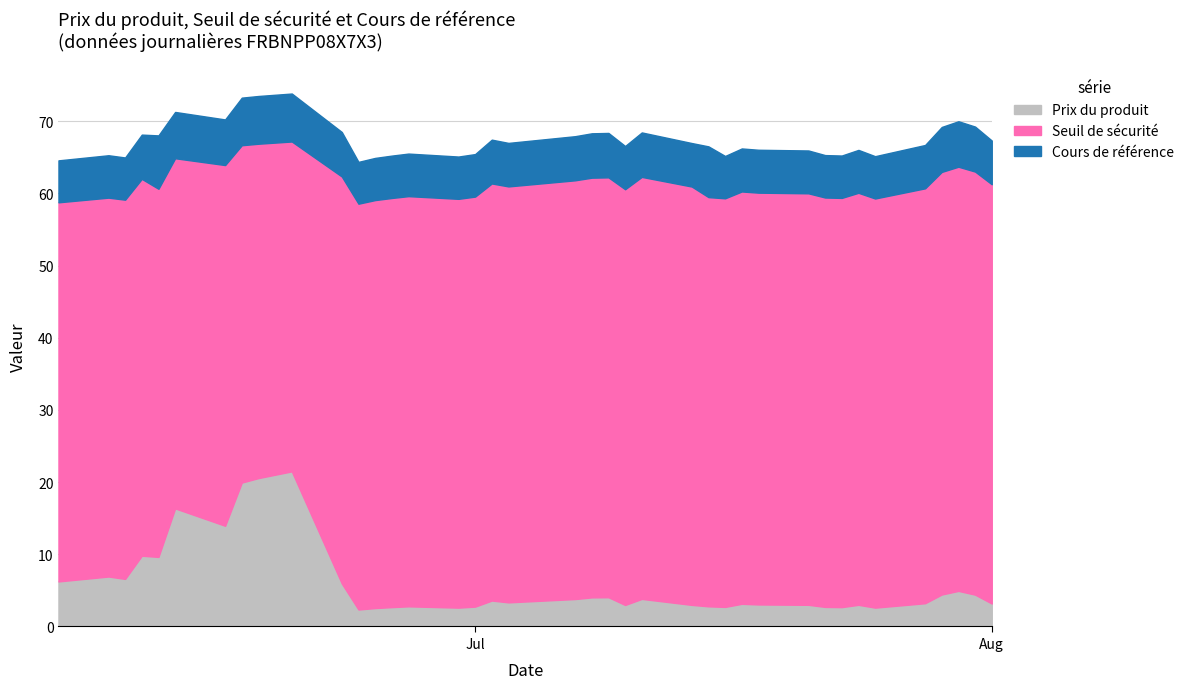

True or false: Cours de référence has a value of 66.2 at 2025-07-17.

True